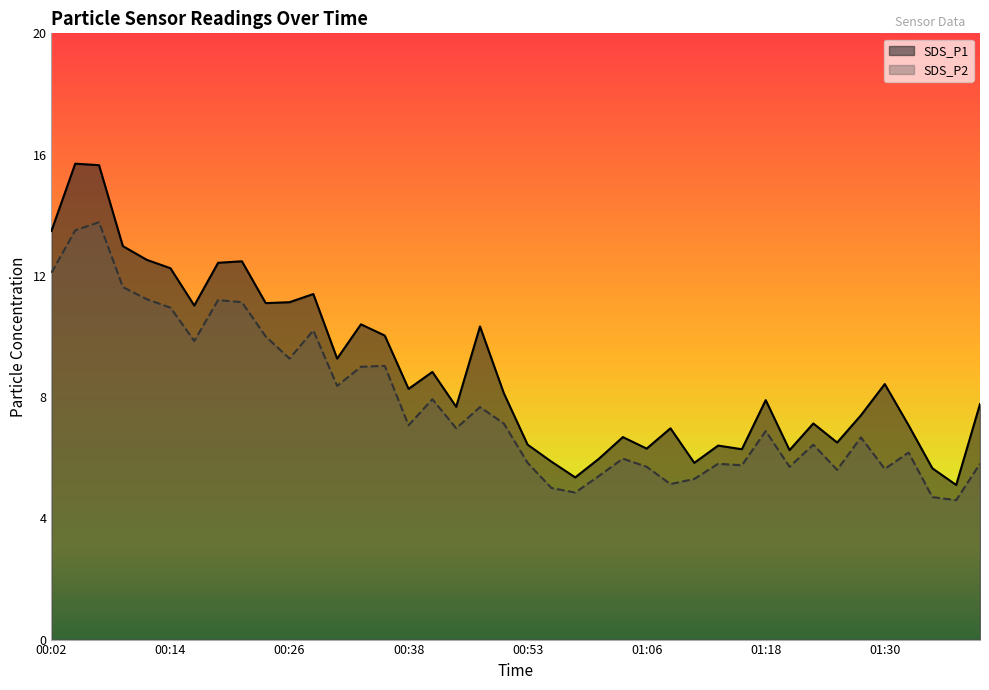

What is the approximate value of SDS_P2 at 00:49?

7.7